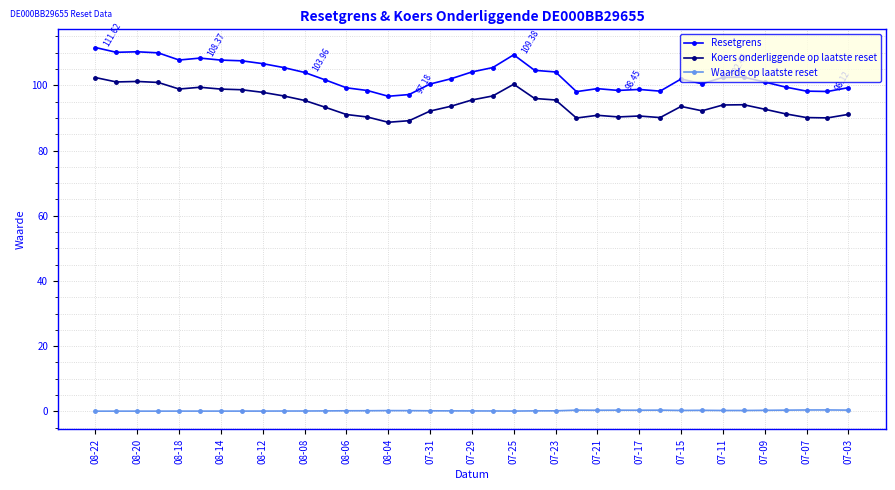

Which series has the largest total across all categories?

Resetgrens